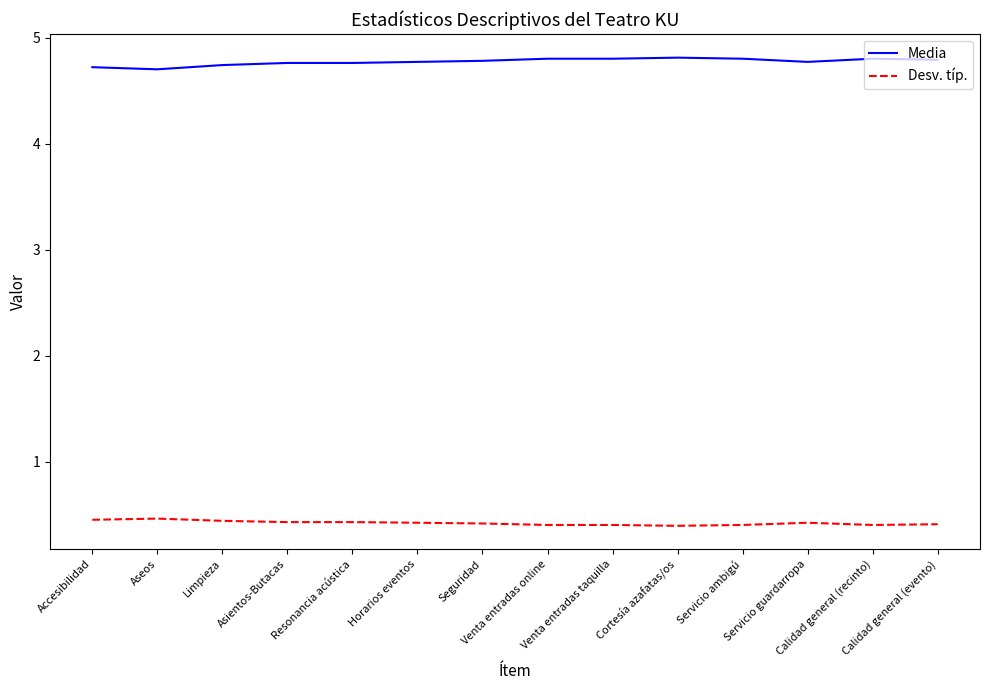

Which series has the largest total across all categories?

Media